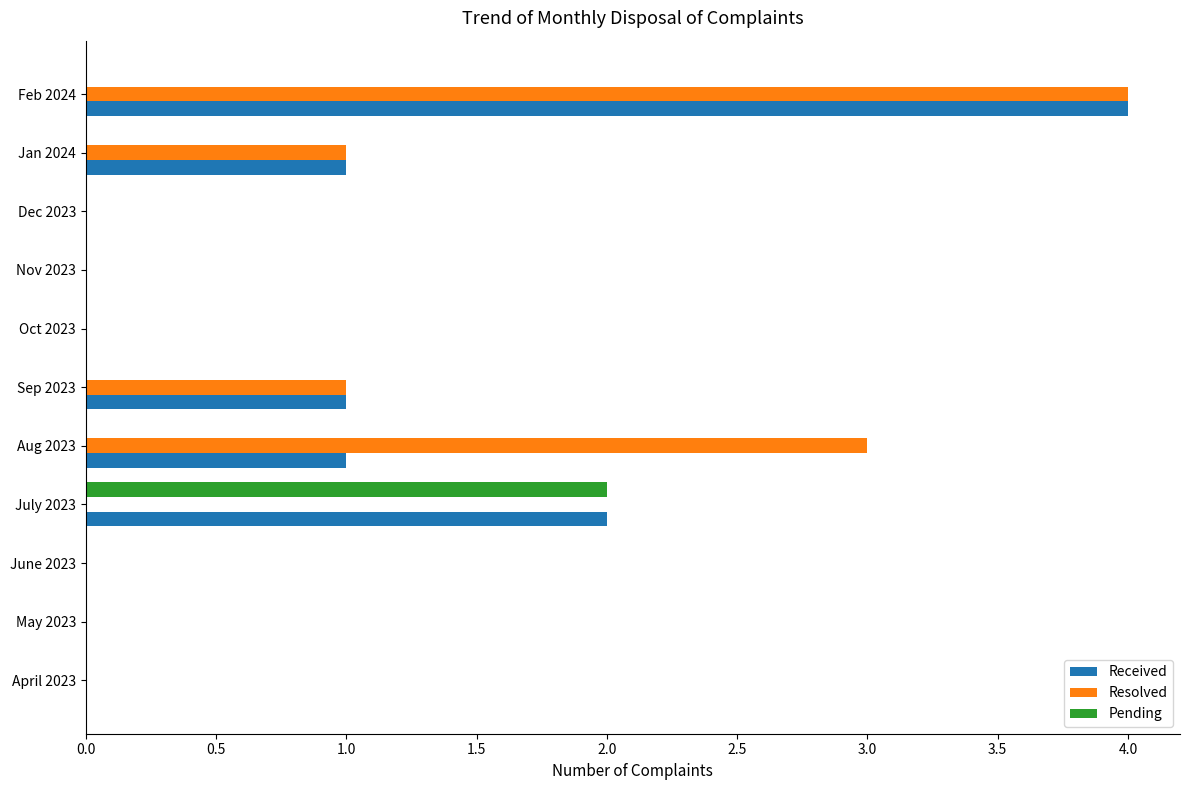

At which category is the sum across all series the highest?

Feb 2024